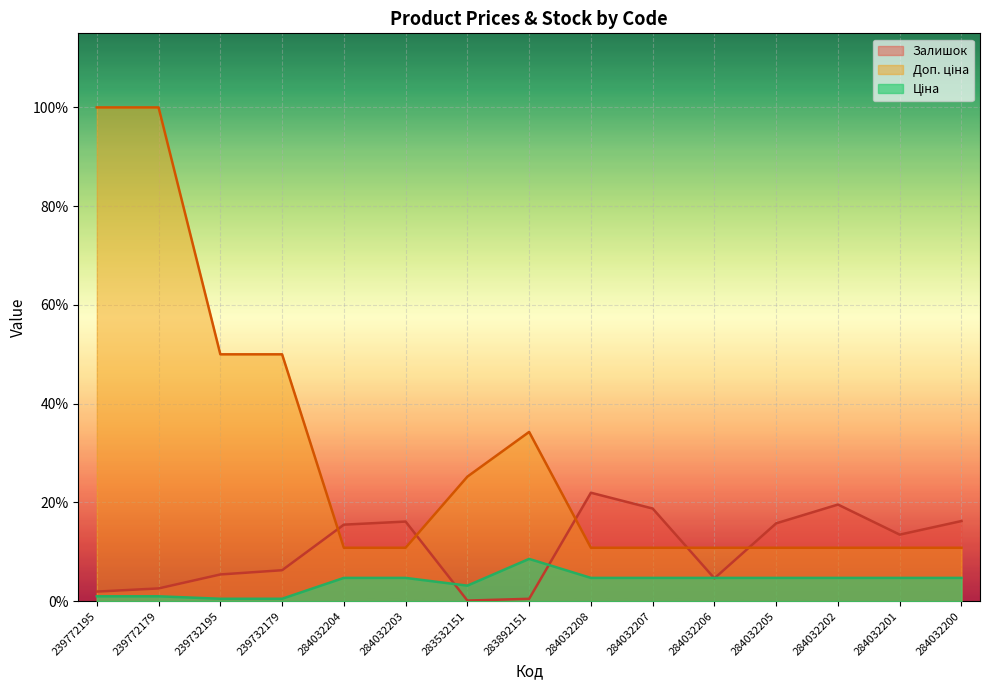

What is the average value of the Ціна series?

3.8